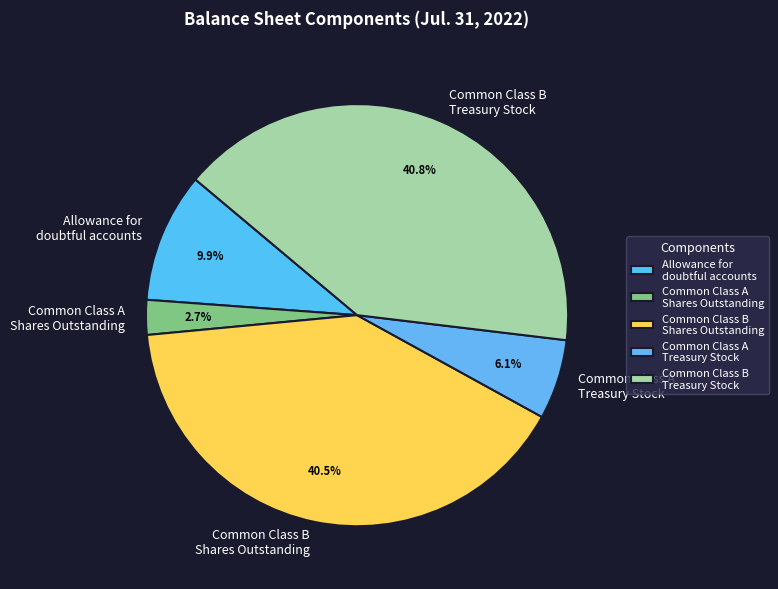

Between Common Class A Treasury Stock and Common Class A Shares Outstanding, which is larger?

Common Class A Treasury Stock